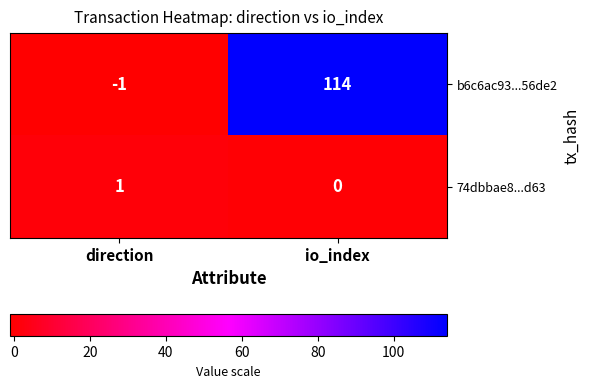

How many distinct data groups are displayed?

2